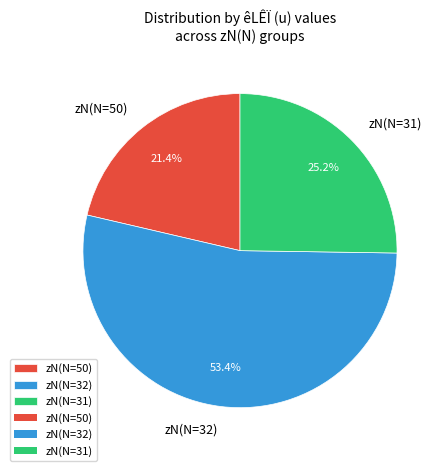

Which has a higher value, zN(N=50) or zN(N=32)?

zN(N=32)